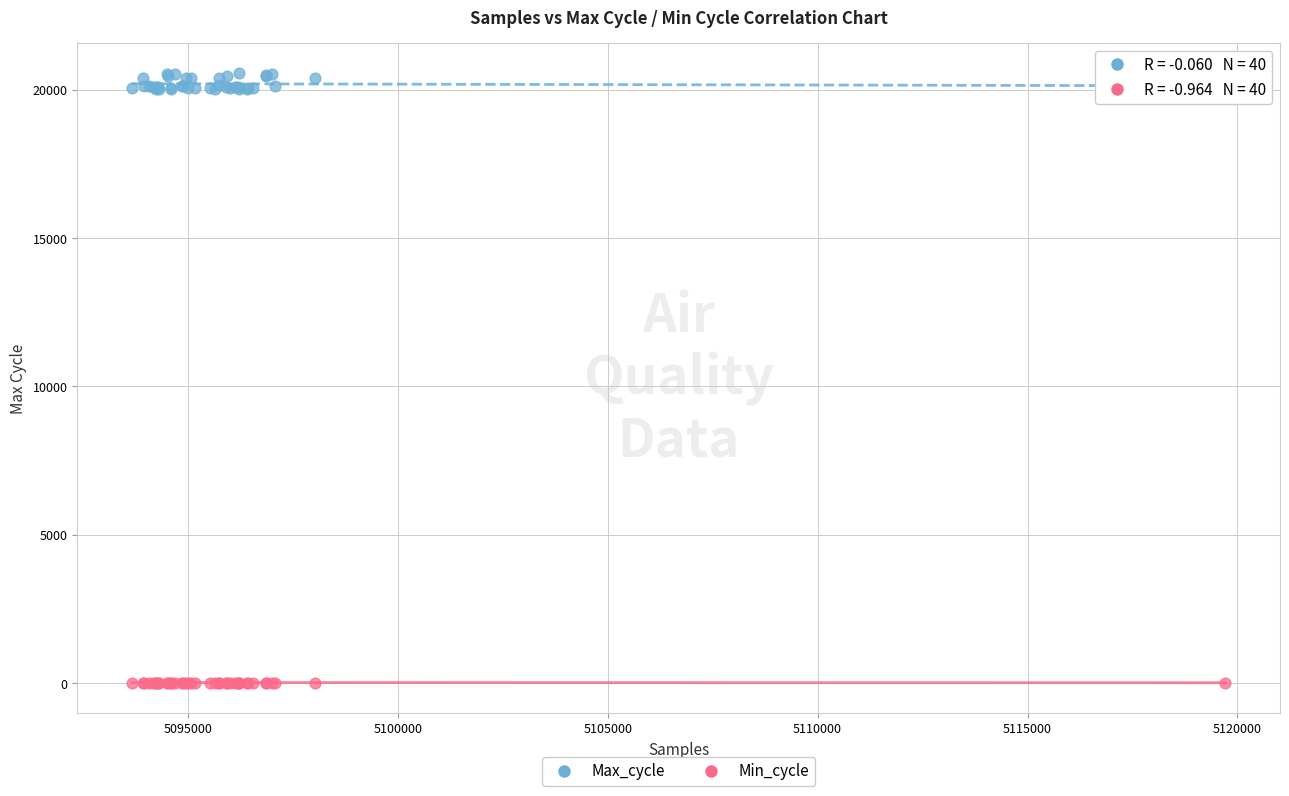

Which series reaches the maximum Y coordinate?

Max_cycle